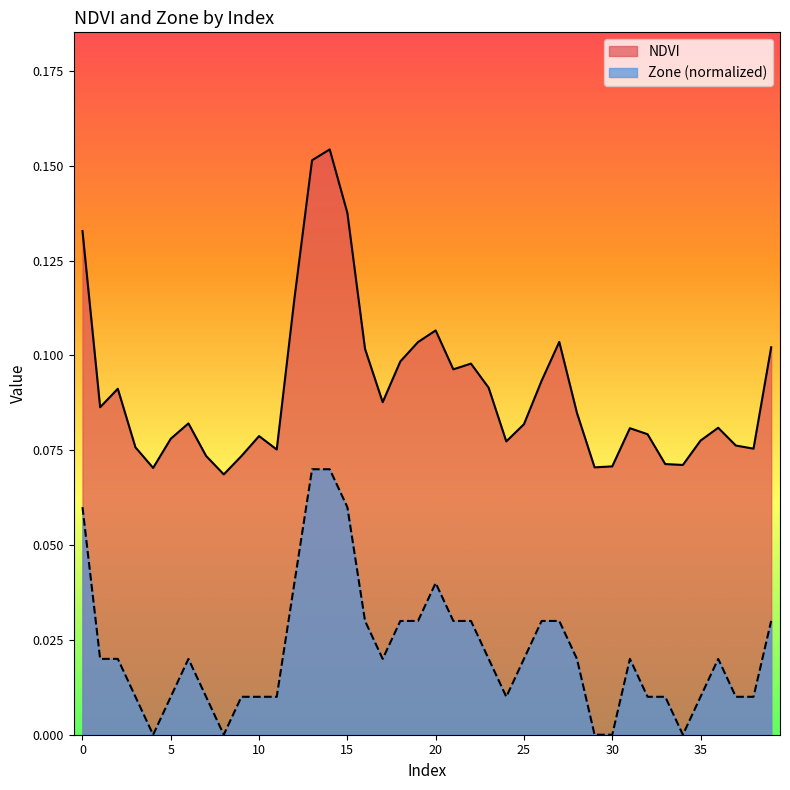

True or false: Zone and NDVI intersect in this chart.

False